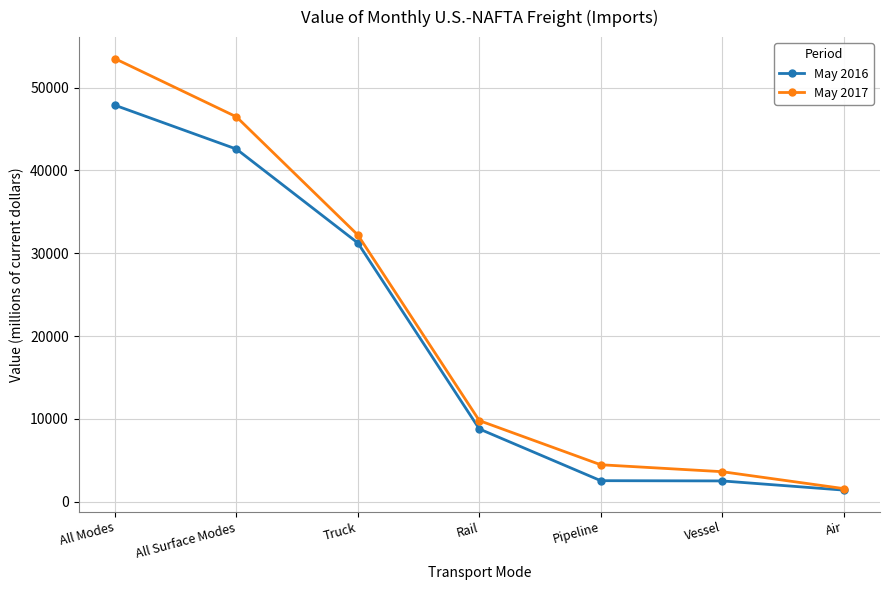

Where does the May 2017 series first go above 9800?

All Modes